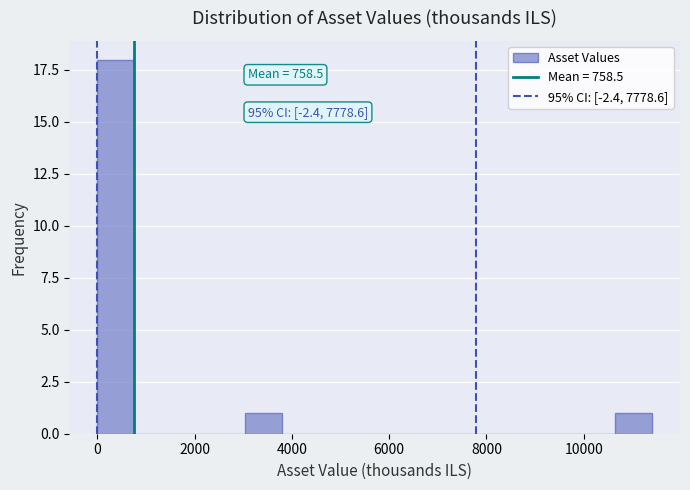

Around what value on the x-axis is the tallest bar? Give the approximate position of its centre, as read against the axis.

400